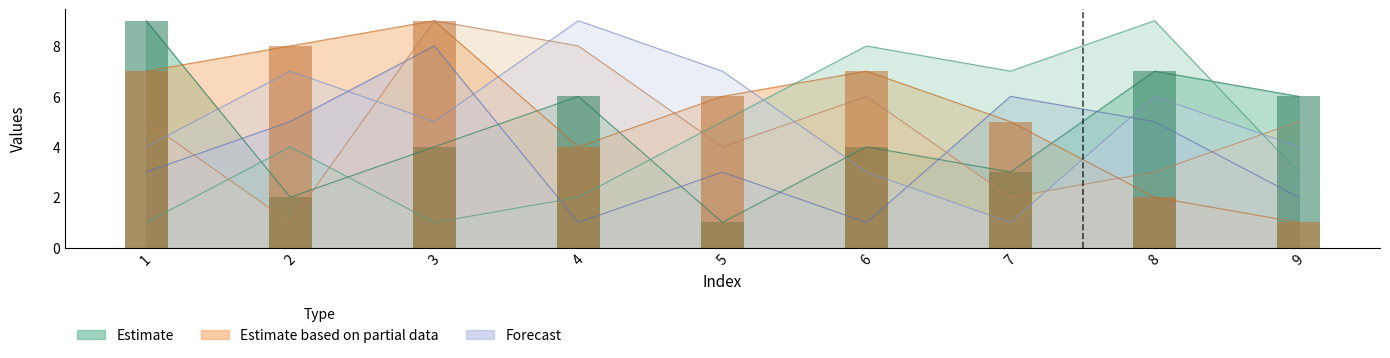

What is the value of the col_4 bar at the 3rd from the left?

8